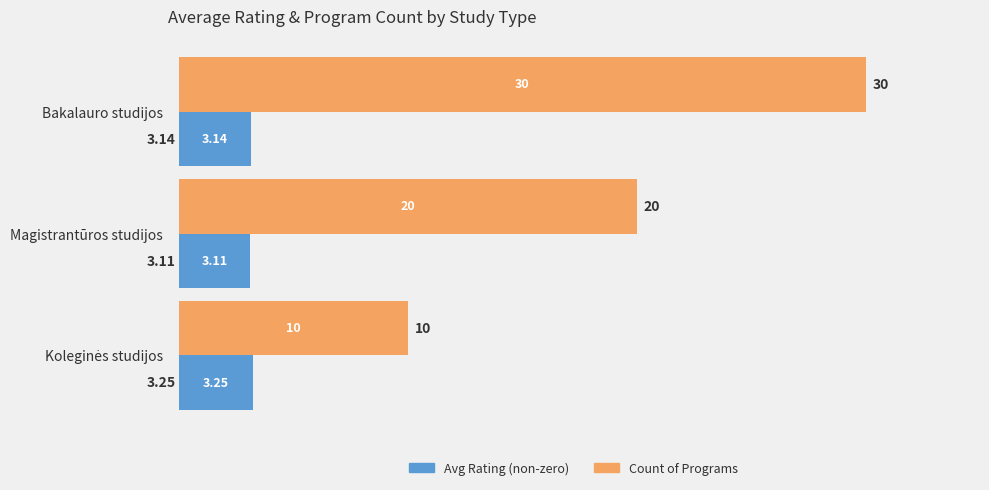

Which series has the largest range (max minus min)?

Count of Programs